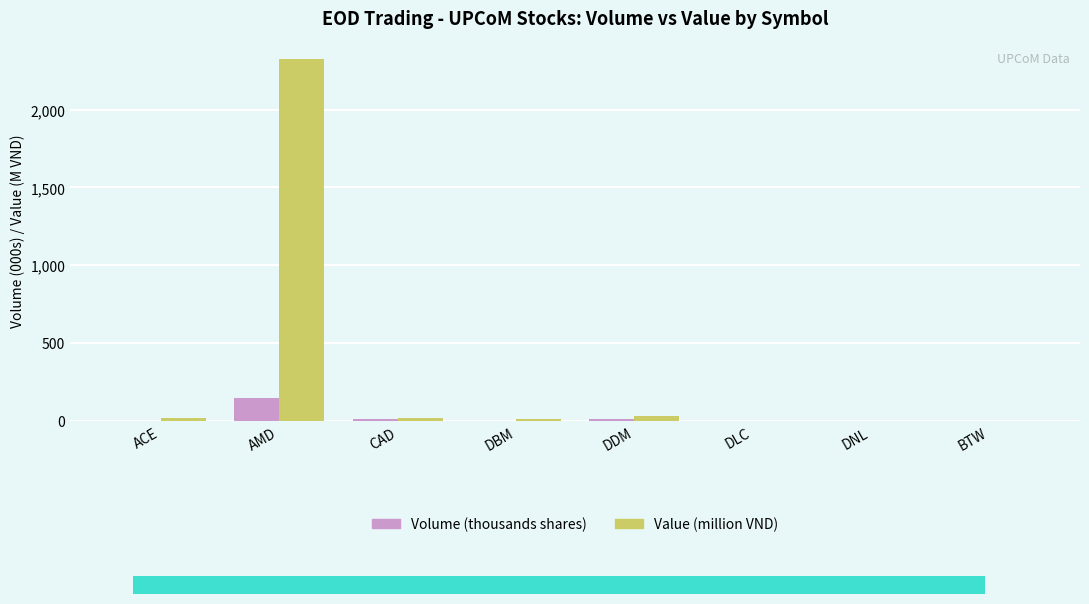

The Value (million VND) series shows 16.8 at CAD. True or false?

True